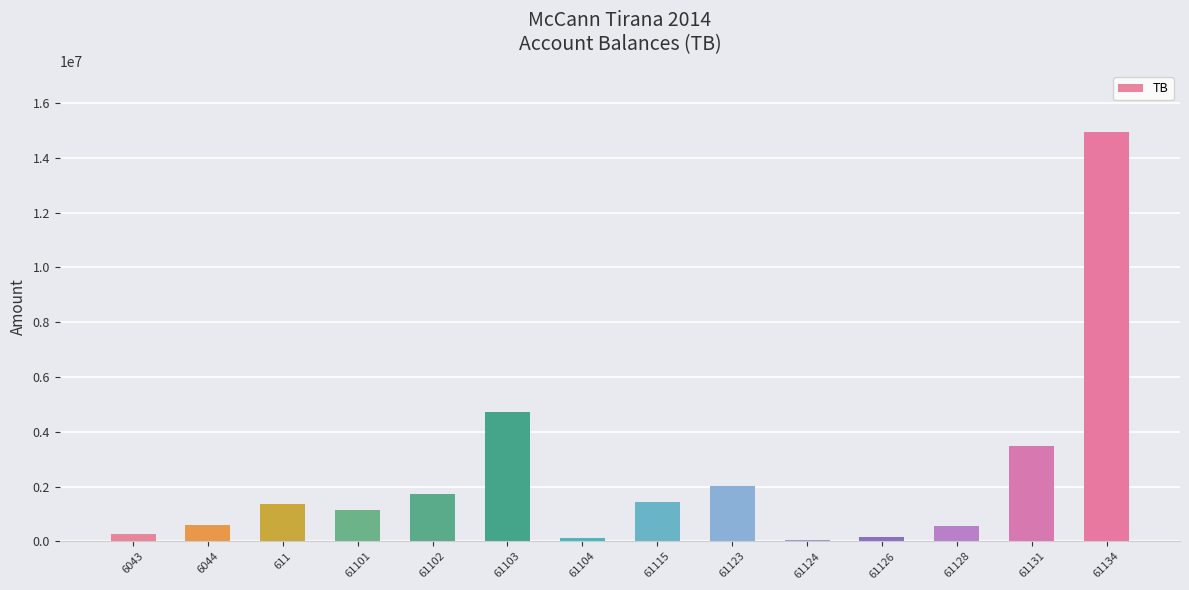

Which category has the highest value across all series?

61134